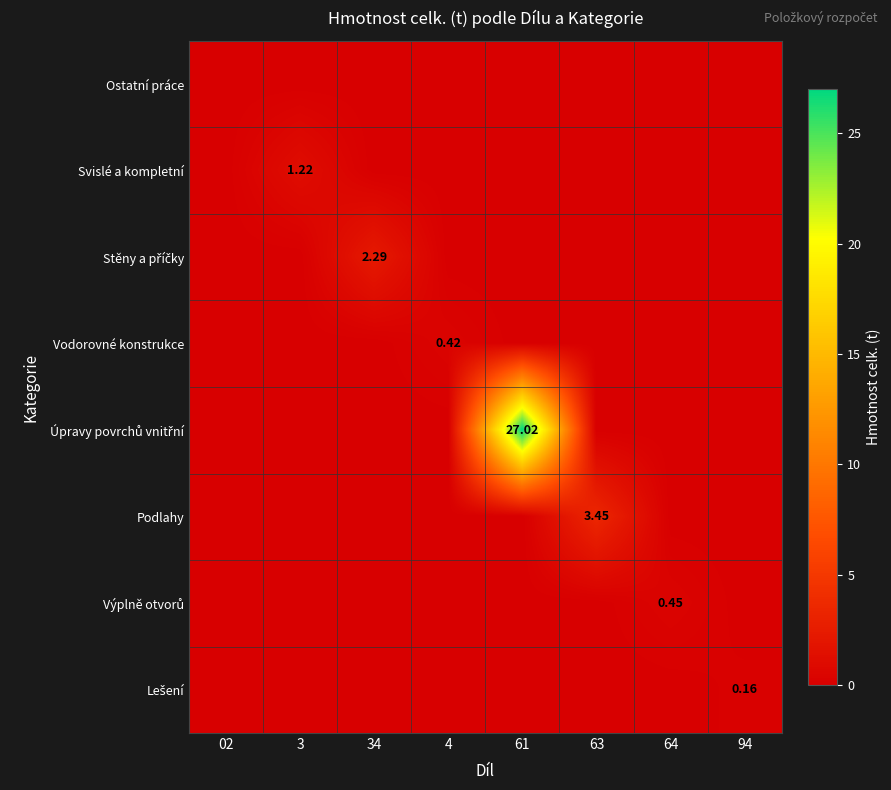

Is the value of Podlahy at 3 greater than the value of Svislé a kompletní at 63?

No